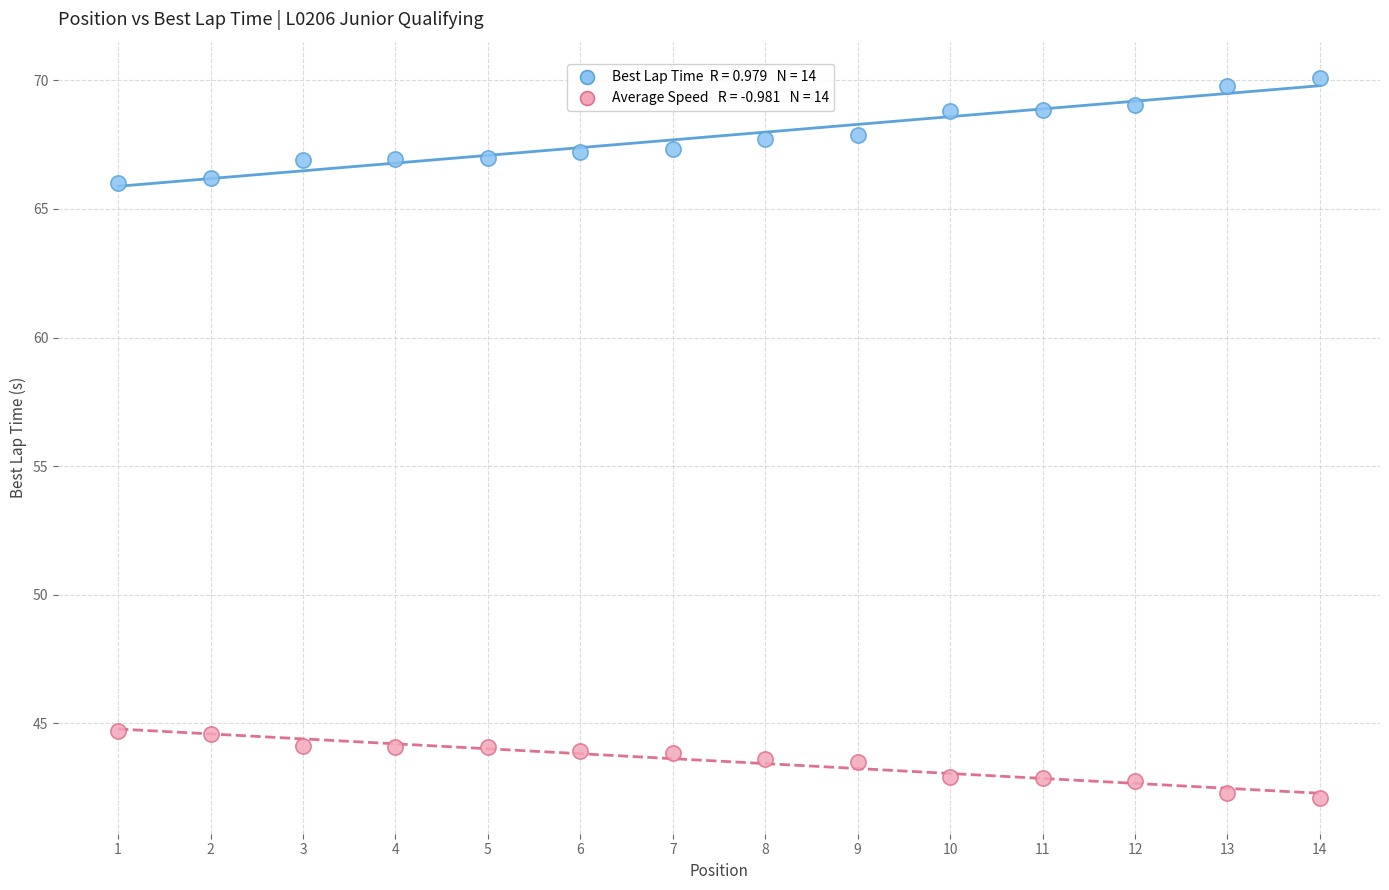

Across all data points, what is the range of X values (max minus min)?

13.0